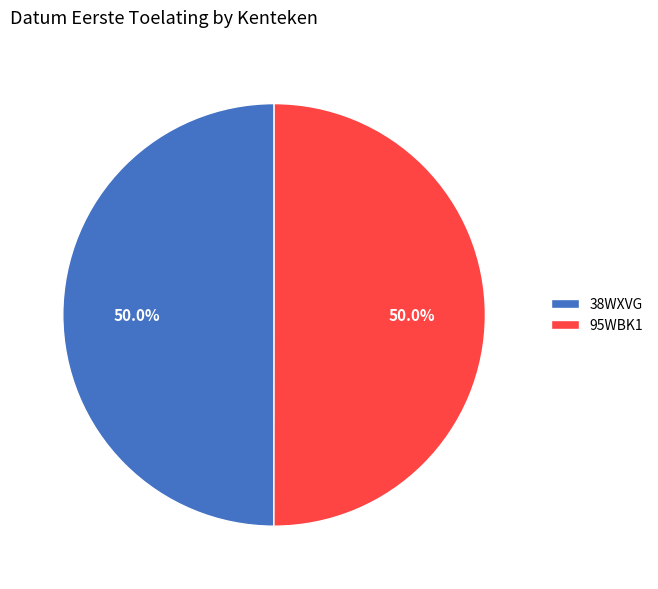

Count the number of slices in the pie.

2